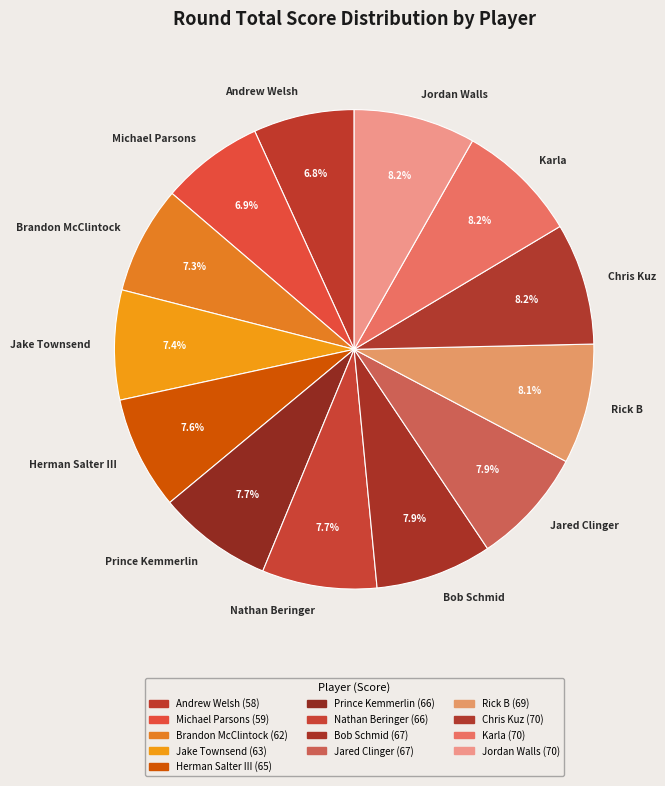

The Karla slice represents 1% of the pie. True or false?

False